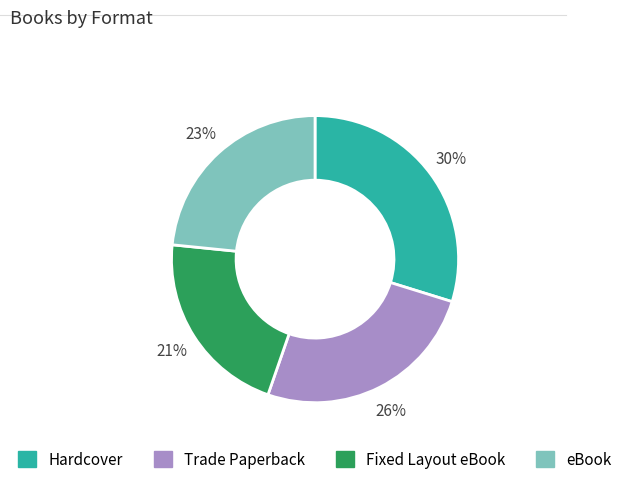

Which category has the biggest portion of the pie?

Hardcover